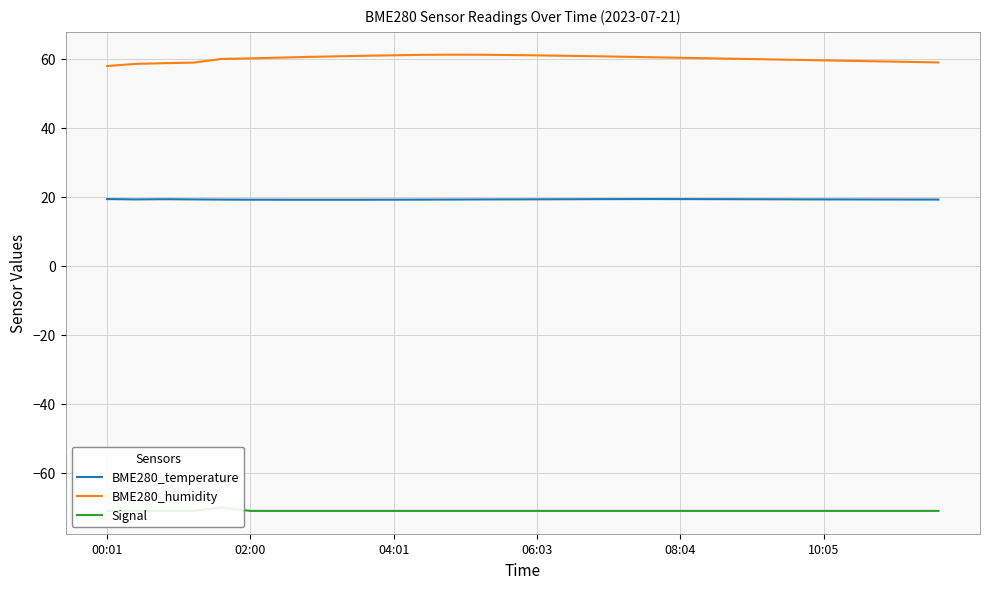

True or false: BME280_humidity and BME280_temperature cross at least once.

False